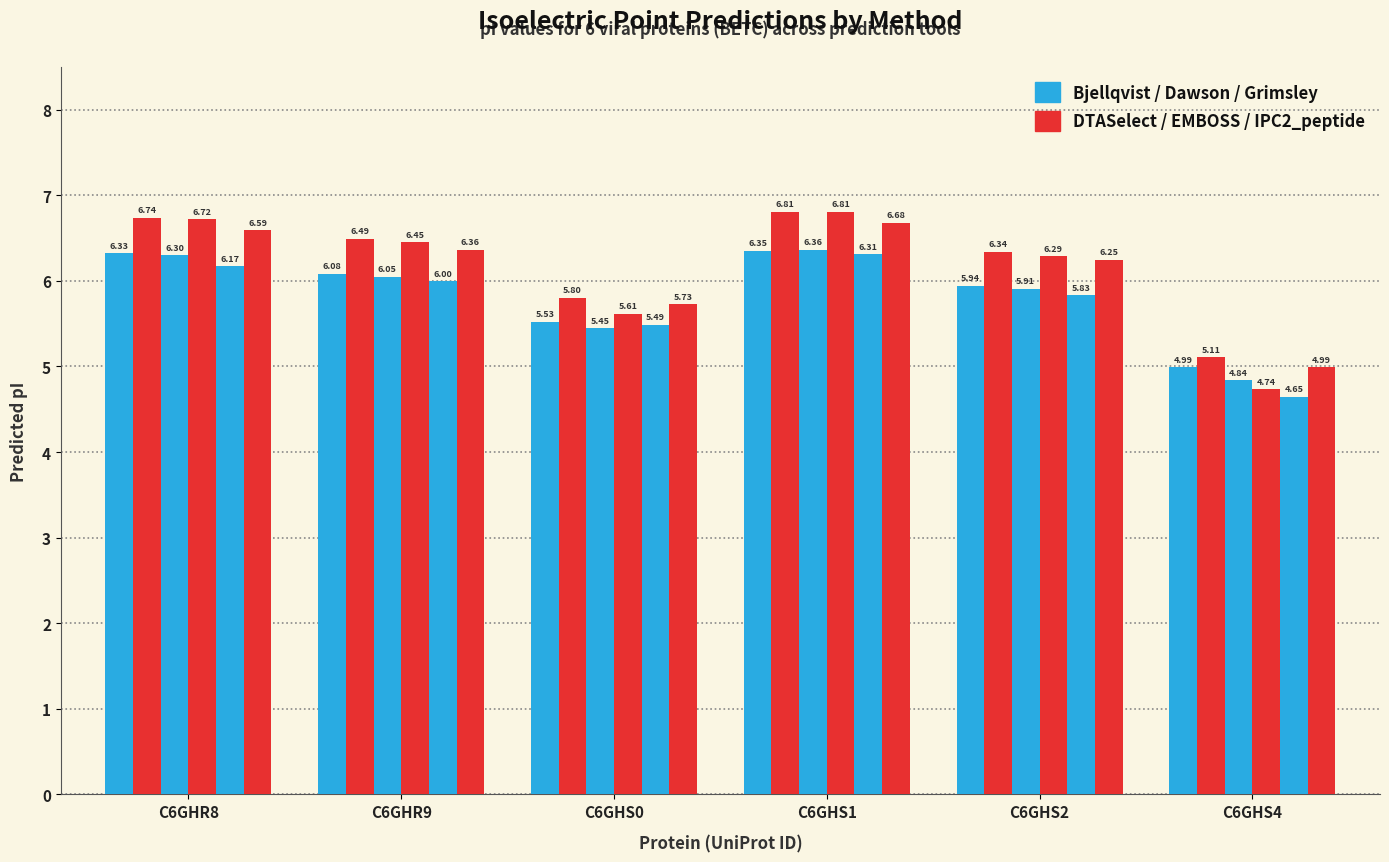

Count the number of data series in this chart.

6